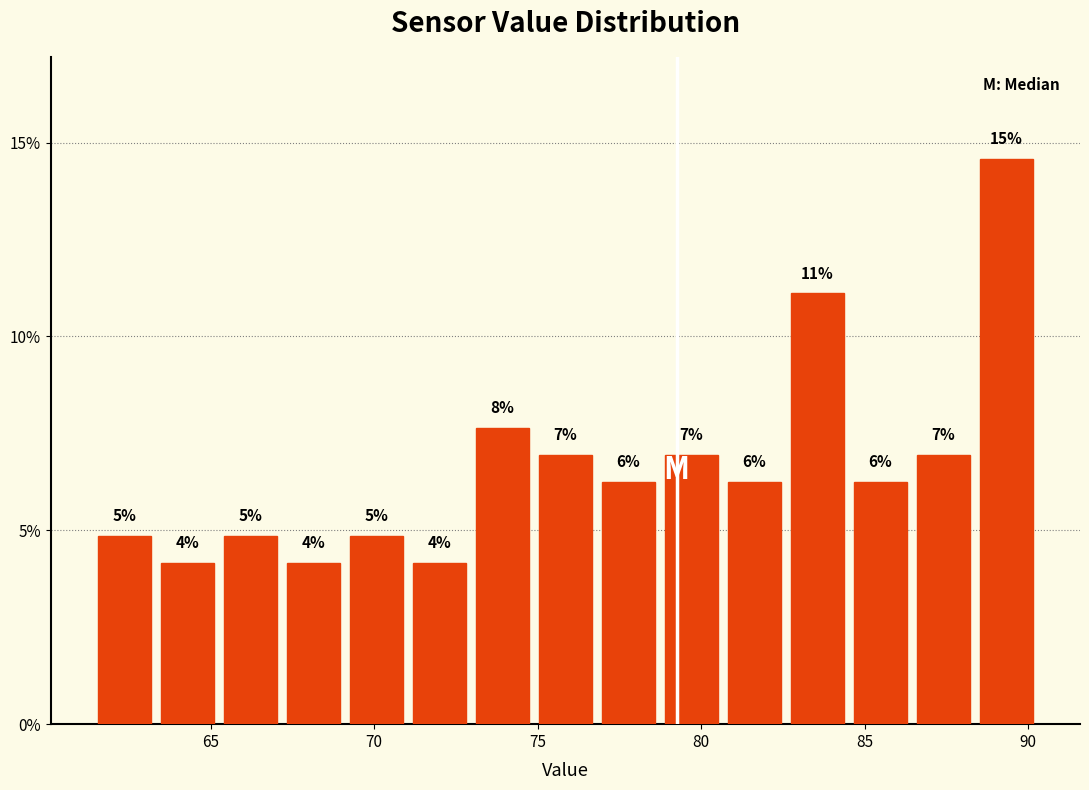

Around what value on the x-axis is the tallest bar? Give the approximate position of its centre, as read against the axis.

89.5